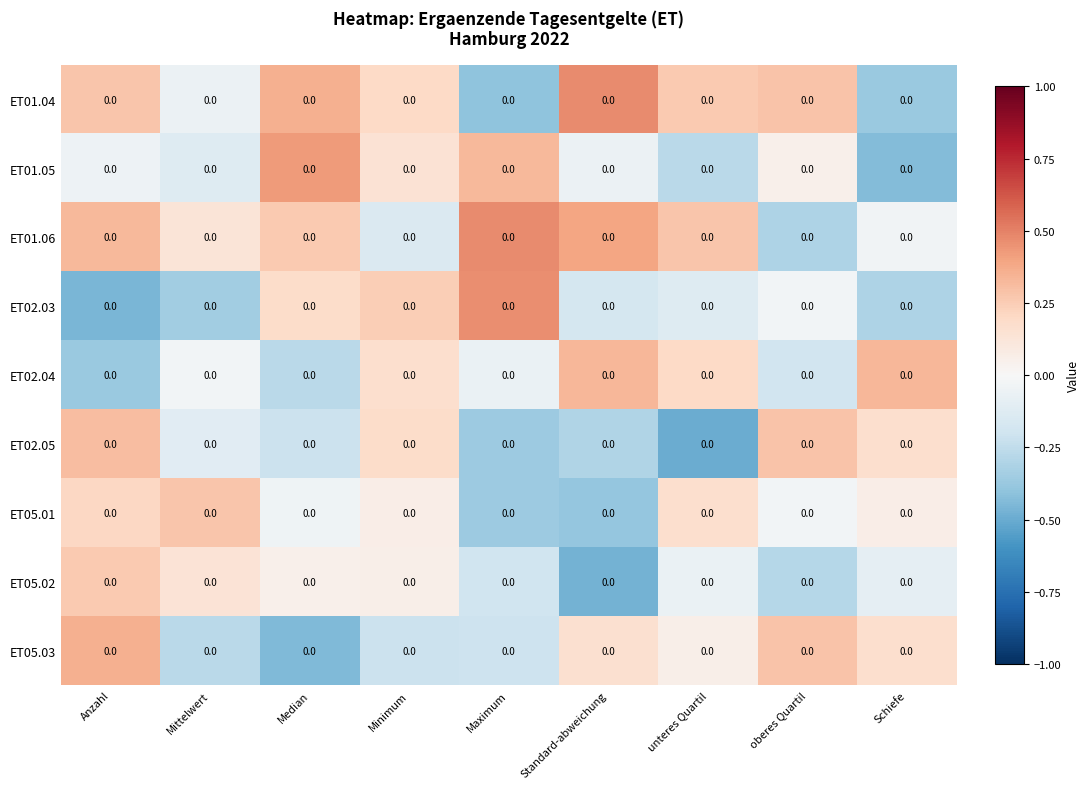

What is the total value across all series at Maximum?

-0.3